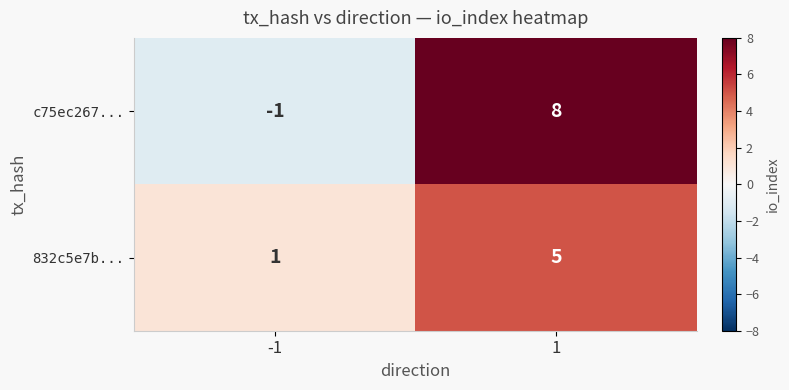

Rank the series by their maximum value, from highest to lowest.

c75ec267..., 832c5e7b...